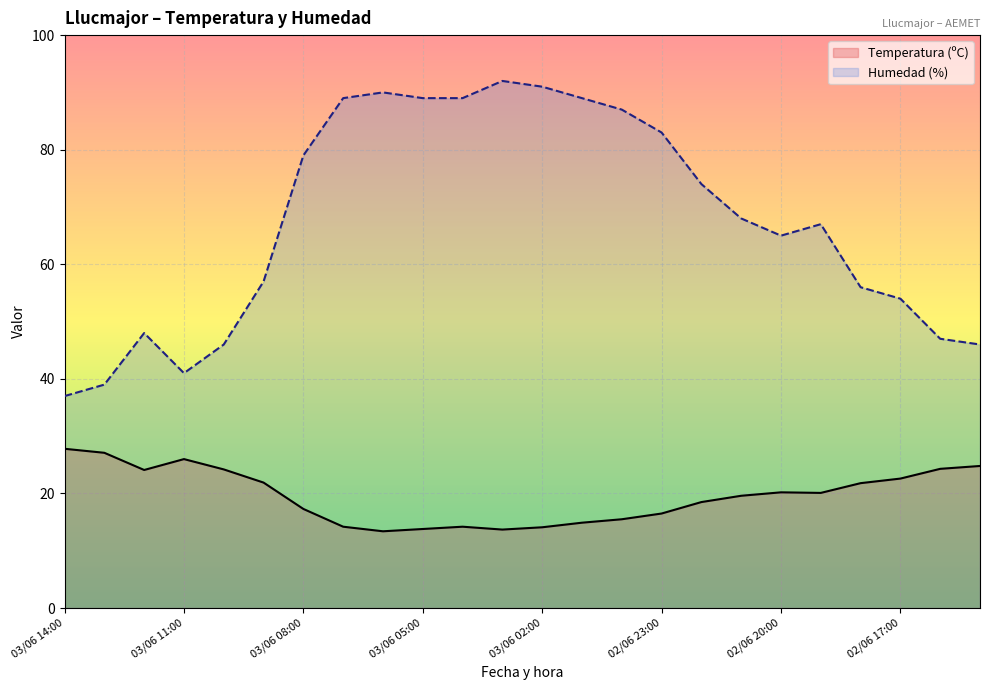

True or false: Humedad (%) has a value of 24.0 at 16.

False